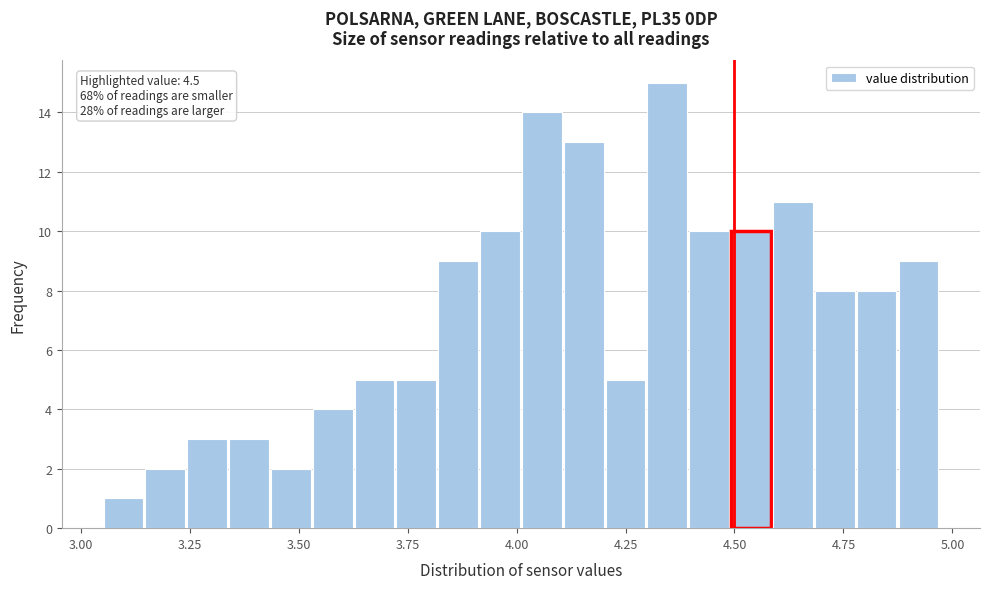

Read against the x-axis, roughly where is the centre of the tallest bar?

4.35